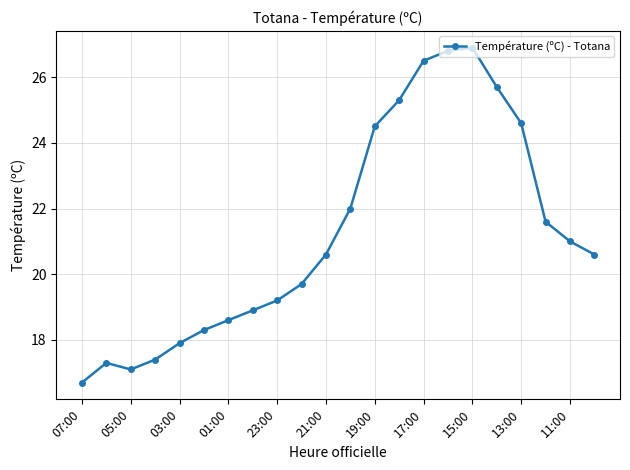

Does the chart display data point markers on the line(s)?

Yes